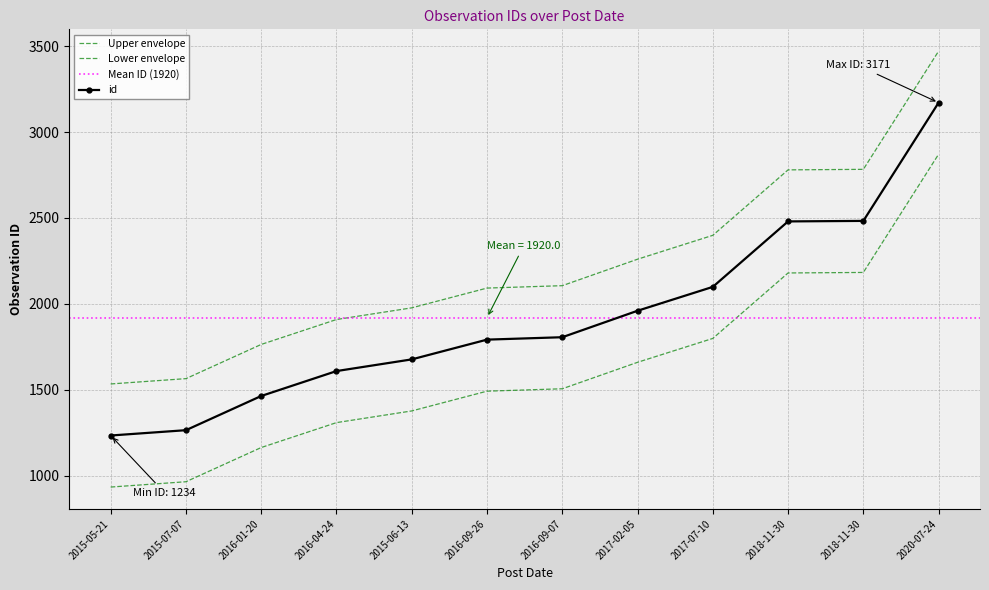

Rank the categories by value from lowest to highest.

2015-05-21, 2015-07-07, 2016-01-20, 2016-04-24, 2015-06-13, 2016-09-26, 2016-09-07, 2017-02-05, 2017-07-10, 2018-11-30, 2018-11-30, 2020-07-24